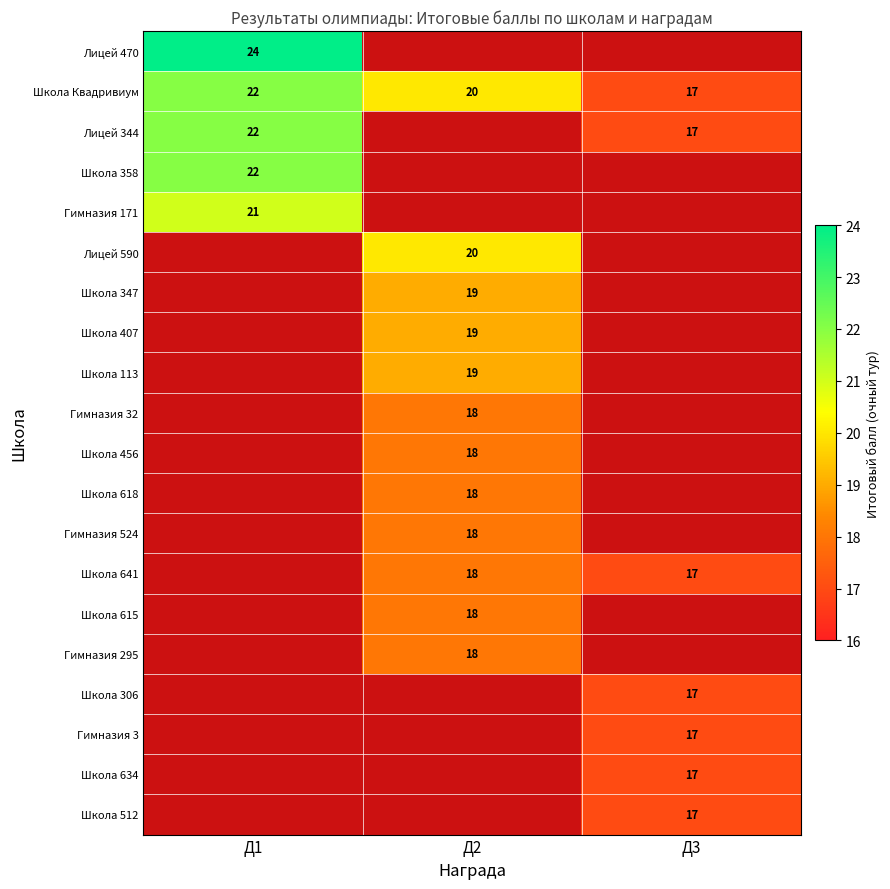

Which series has the widest spread of values?

Школа Квадривиум